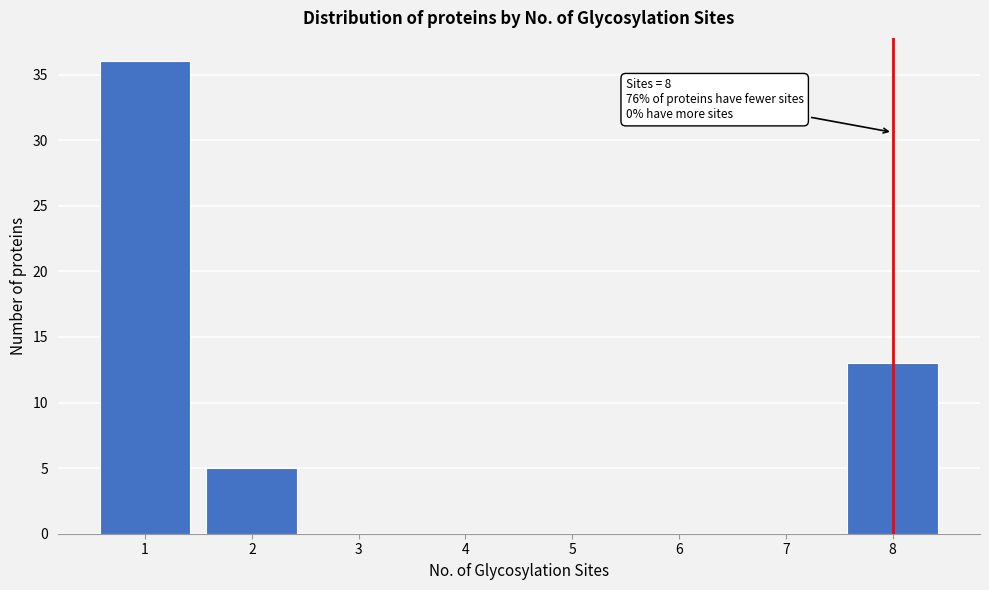

Reading left to right, extract all data points from this chart.

1=36	2=5	3=0	4=0	5=0	6=0	7=0	8=13